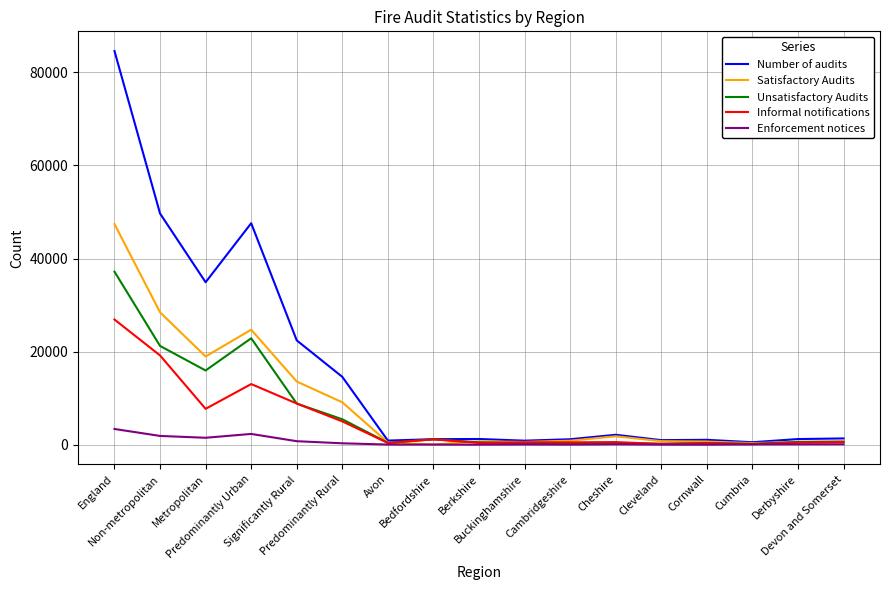

True or false: Number of audits has more than 1 interior local peaks.

True